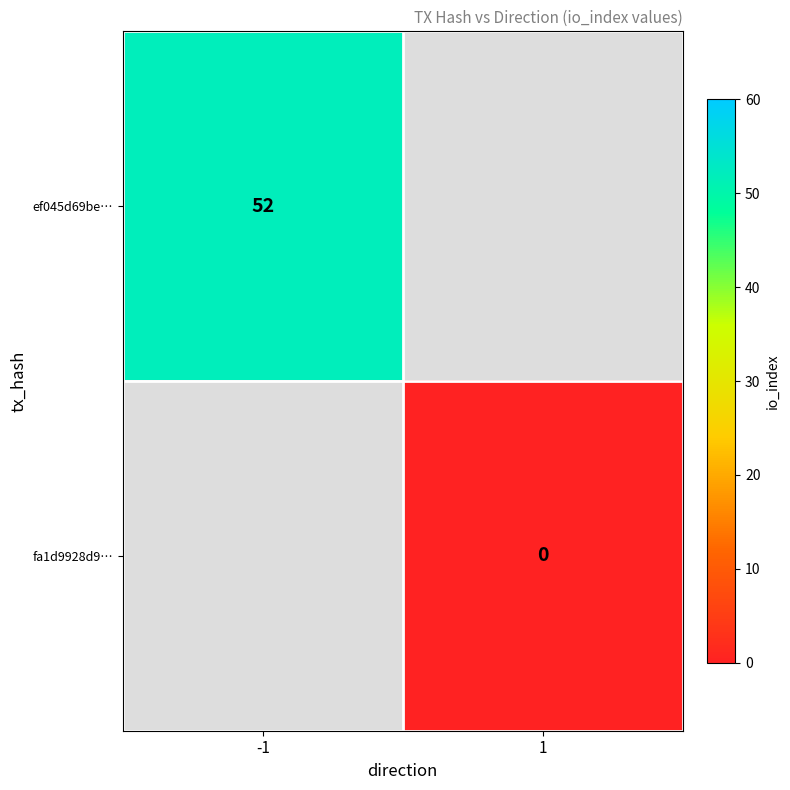

Is it true that ef045d69be… equals 52 at -1?

True